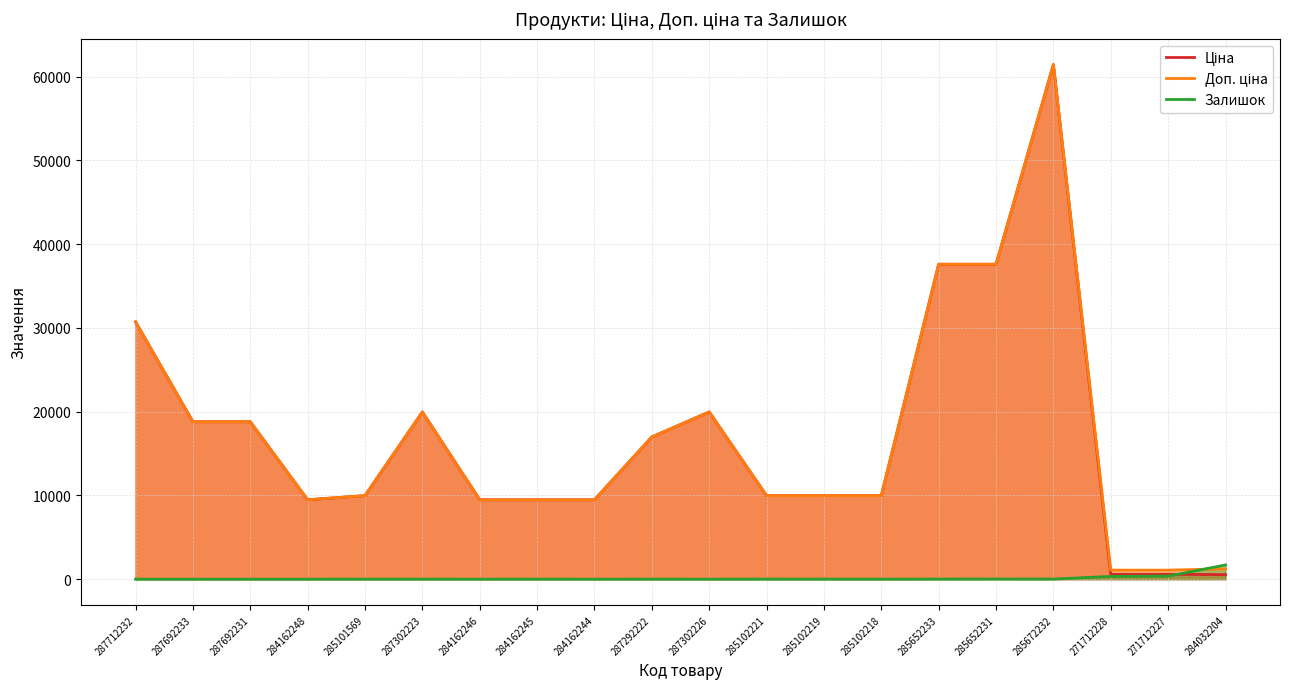

Rank the categories by Залишок value from lowest to highest.

287712232, 287692233, 287692231, 284162248, 284162246, 284162244, 287302226, 285102218, 287292222, 285101569, 287302223, 284162245, 285102219, 285102221, 285652233, 285672232, 285652231, 271712228, 271712227, 284032204